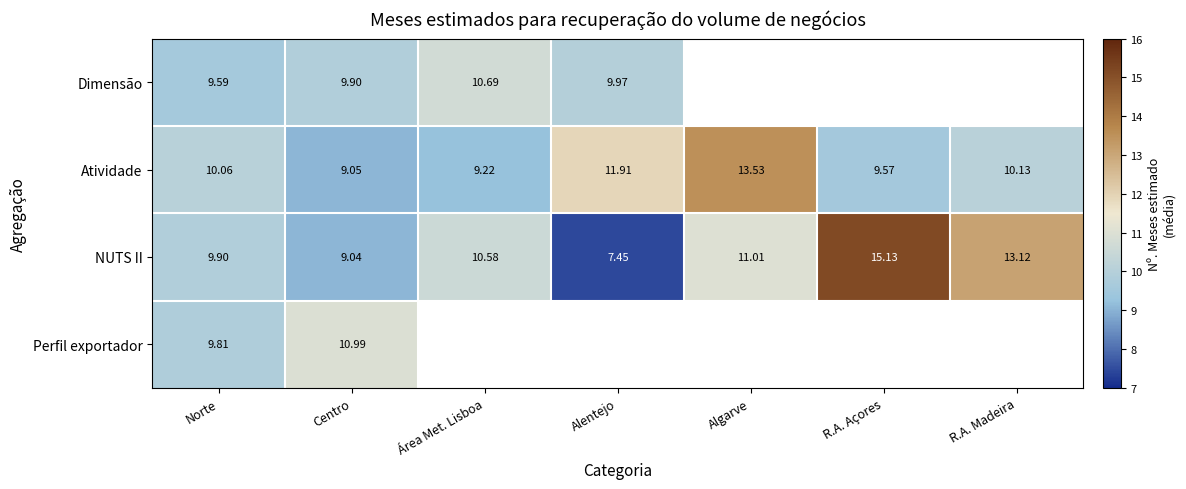

At which label is Atividade closest to 11?

R.A. Madeira